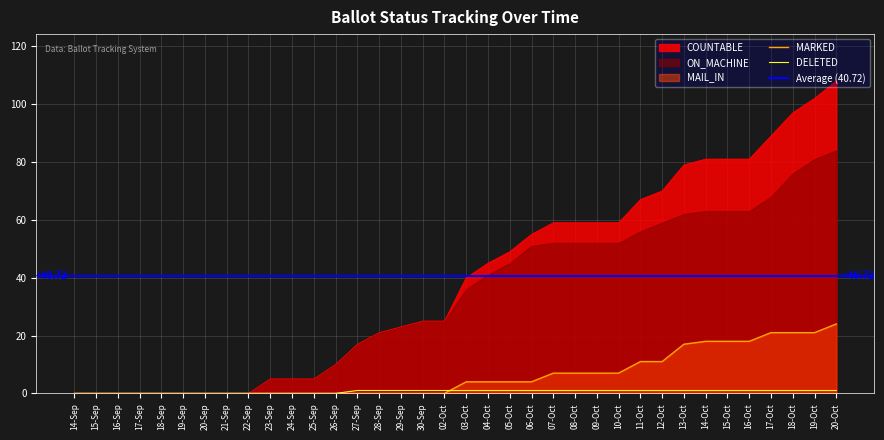

What is the difference between the maximum and second lowest values in the COUNTABLE series?

108